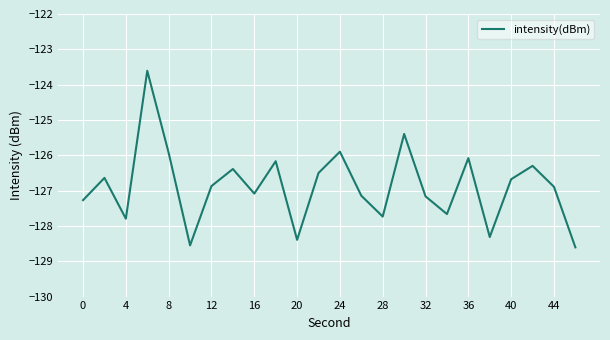

What is the maximum value shown in the chart?

-123.6